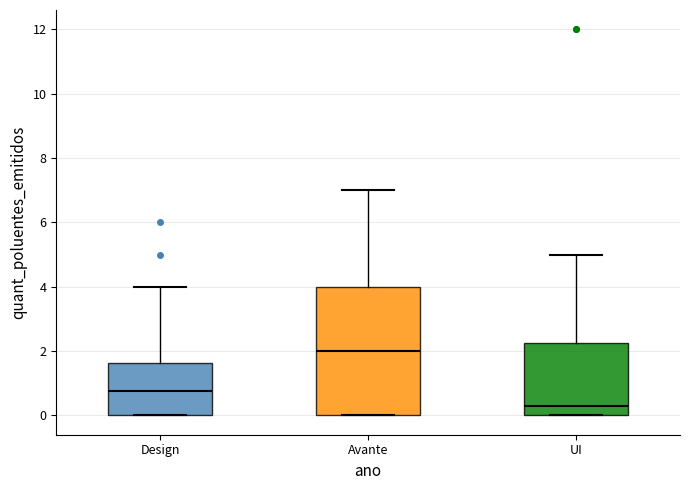

Where does the upper whisker of the box for Avante end on the y-axis? The values are not printed on the chart, so give them approximately, as read against the axis.

7.0